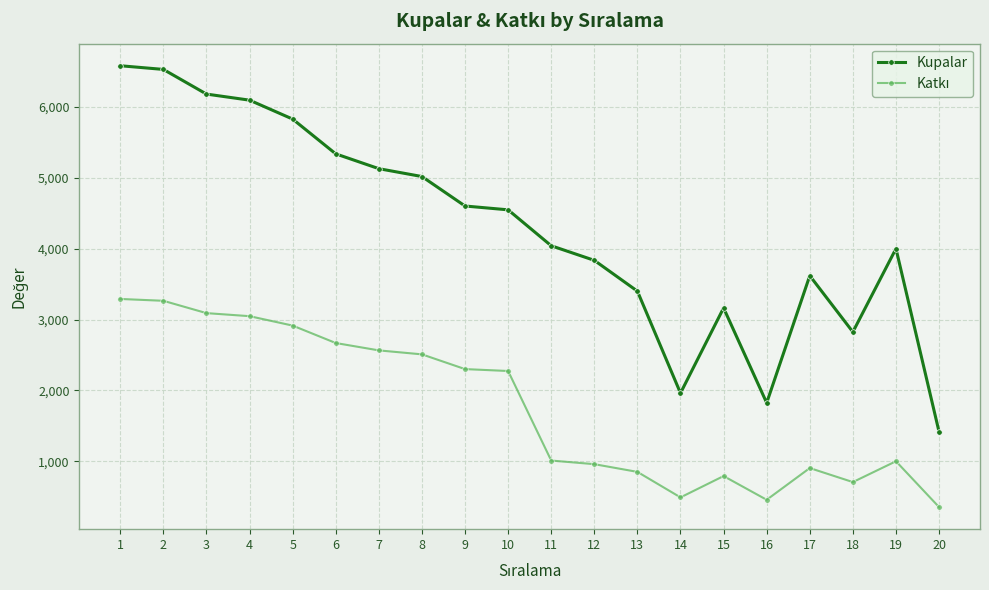

Read the Kupalar value at 16.

1824